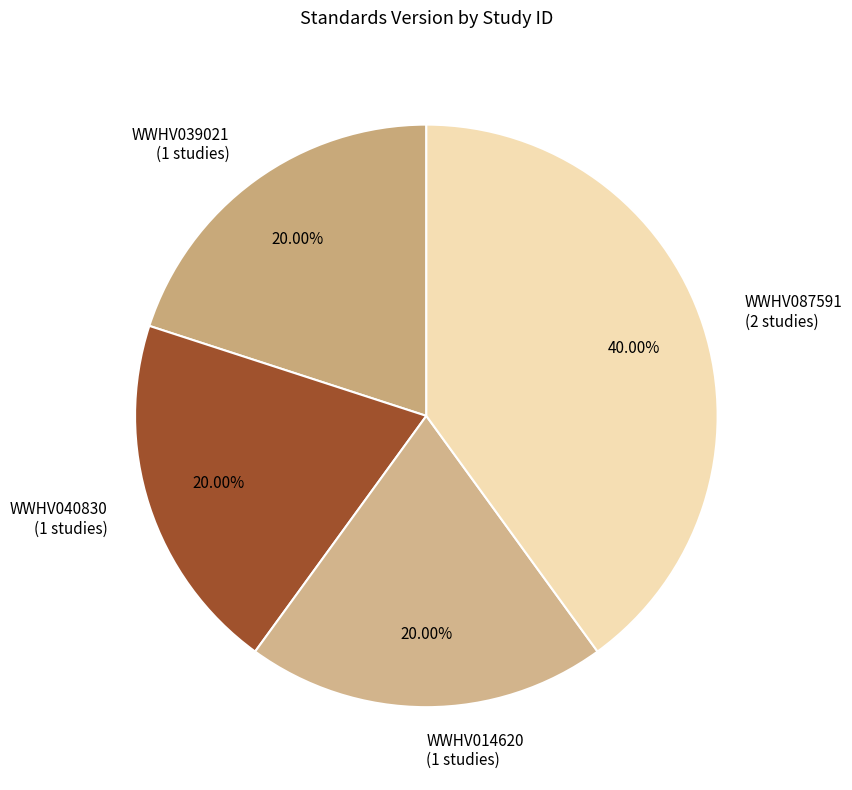

To the nearest percent, what portion does WWHV087591 represent?

40%